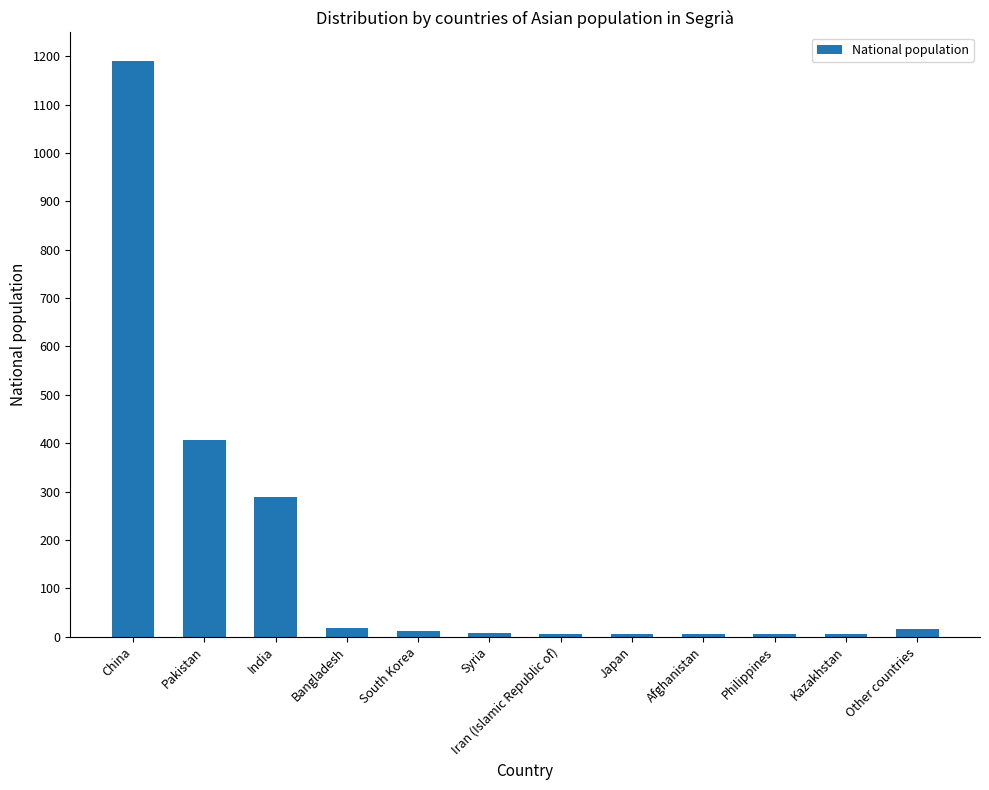

What is the label of the 9th bar from the left?

Afghanistan